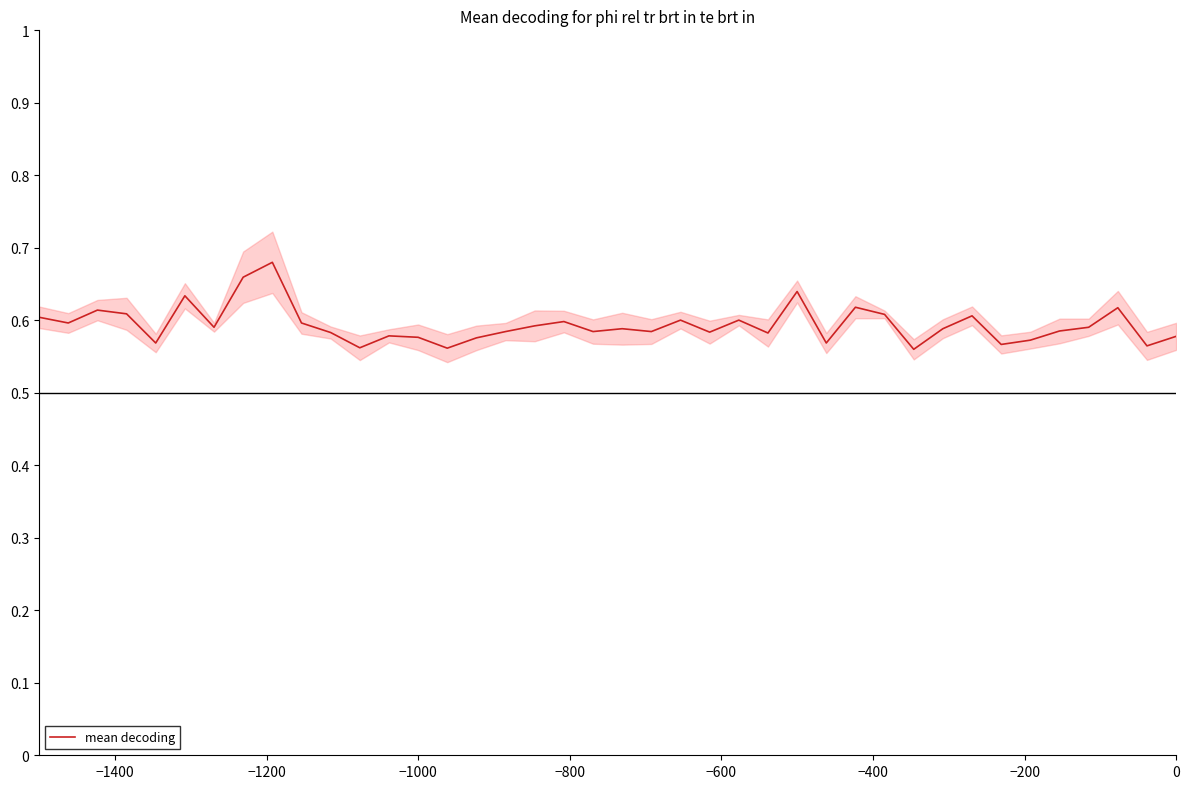

What is the greatest value displayed?

0.7